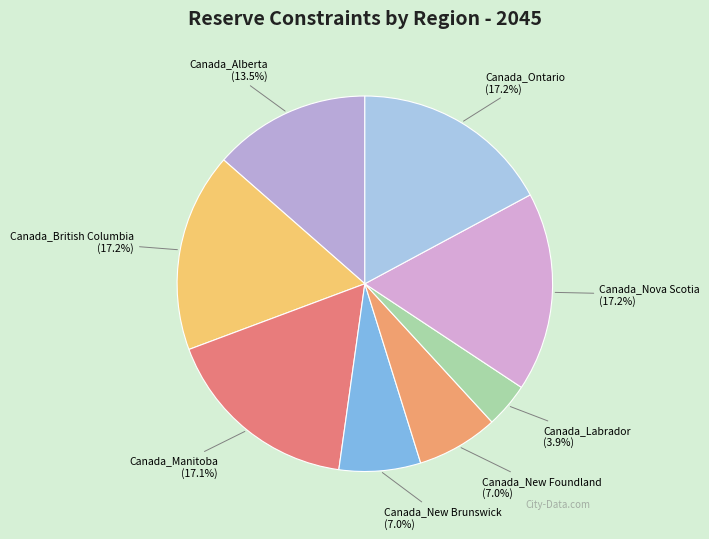

Count the number of slices in the pie.

8